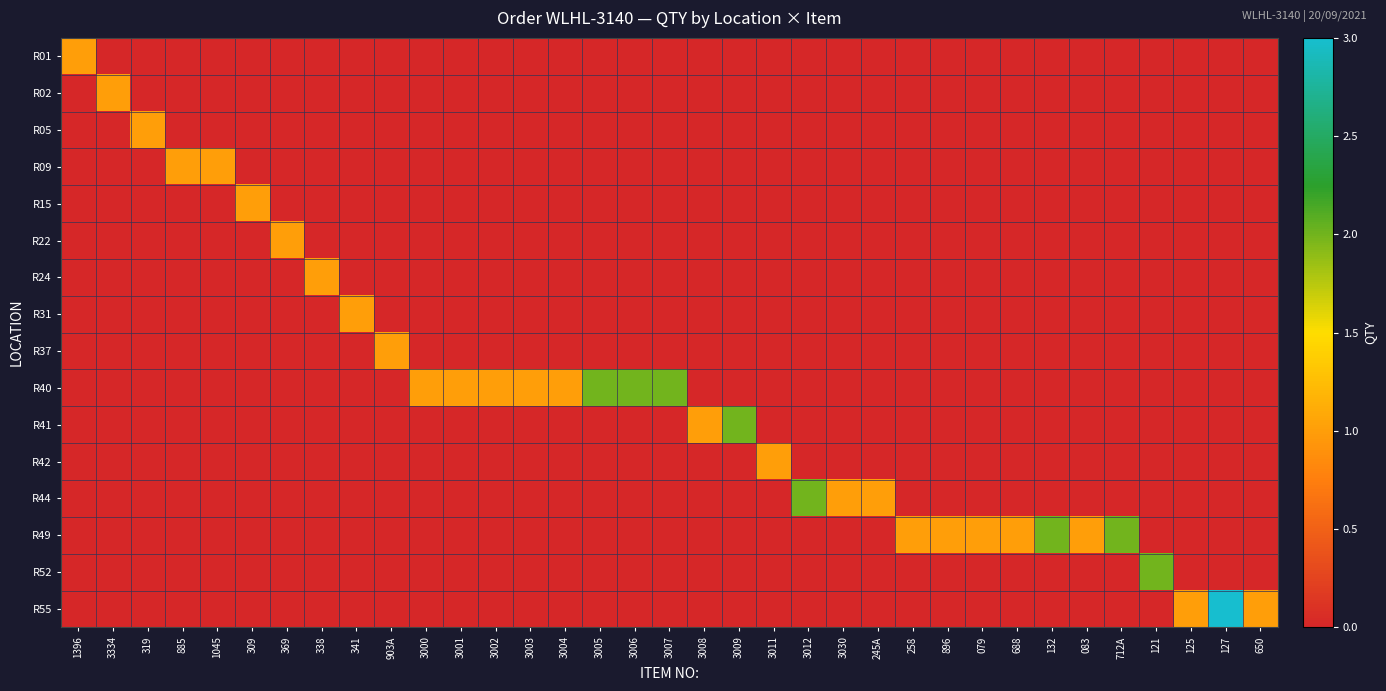

Reading right to left, list all the values displayed in this chart.

R01: 650=0	127=0	125=0	121=0	712A=0	083=0	132=0	688=0	079=0	896=0	258=0	245A=0	3030=0	3012=0	3011=0	3009=0	3008=0	3007=0	3006=0	3005=0	3004=0	3003=0	3002=0	3001=0	3000=0	903A=0	341=0	338=0	369=0	309=0	1045=0	885=0	319=0	3334=0	1396=1
R02: 650=0	127=0	125=0	121=0	712A=0	083=0	132=0	688=0	079=0	896=0	258=0	245A=0	3030=0	3012=0	3011=0	3009=0	3008=0	3007=0	3006=0	3005=0	3004=0	3003=0	3002=0	3001=0	3000=0	903A=0	341=0	338=0	369=0	309=0	1045=0	885=0	319=0	3334=1	1396=0
R05: 650=0	127=0	125=0	121=0	712A=0	083=0	132=0	688=0	079=0	896=0	258=0	245A=0	3030=0	3012=0	3011=0	3009=0	3008=0	3007=0	3006=0	3005=0	3004=0	3003=0	3002=0	3001=0	3000=0	903A=0	341=0	338=0	369=0	309=0	1045=0	885=0	319=1	3334=0	1396=0
R09: 650=0	127=0	125=0	121=0	712A=0	083=0	132=0	688=0	079=0	896=0	258=0	245A=0	3030=0	3012=0	3011=0	3009=0	3008=0	3007=0	3006=0	3005=0	3004=0	3003=0	3002=0	3001=0	3000=0	903A=0	341=0	338=0	369=0	309=0	1045=1	885=1	319=0	3334=0	1396=0
R15: 650=0	127=0	125=0	121=0	712A=0	083=0	132=0	688=0	079=0	896=0	258=0	245A=0	3030=0	3012=0	3011=0	3009=0	3008=0	3007=0	3006=0	3005=0	3004=0	3003=0	3002=0	3001=0	3000=0	903A=0	341=0	338=0	369=0	309=1	1045=0	885=0	319=0	3334=0	1396=0
R22: 650=0	127=0	125=0	121=0	712A=0	083=0	132=0	688=0	079=0	896=0	258=0	245A=0	3030=0	3012=0	3011=0	3009=0	3008=0	3007=0	3006=0	3005=0	3004=0	3003=0	3002=0	3001=0	3000=0	903A=0	341=0	338=0	369=1	309=0	1045=0	885=0	319=0	3334=0	1396=0
R24: 650=0	127=0	125=0	121=0	712A=0	083=0	132=0	688=0	079=0	896=0	258=0	245A=0	3030=0	3012=0	3011=0	3009=0	3008=0	3007=0	3006=0	3005=0	3004=0	3003=0	3002=0	3001=0	3000=0	903A=0	341=0	338=1	369=0	309=0	1045=0	885=0	319=0	3334=0	1396=0
R31: 650=0	127=0	125=0	121=0	712A=0	083=0	132=0	688=0	079=0	896=0	258=0	245A=0	3030=0	3012=0	3011=0	3009=0	3008=0	3007=0	3006=0	3005=0	3004=0	3003=0	3002=0	3001=0	3000=0	903A=0	341=1	338=0	369=0	309=0	1045=0	885=0	319=0	3334=0	1396=0
R37: 650=0	127=0	125=0	121=0	712A=0	083=0	132=0	688=0	079=0	896=0	258=0	245A=0	3030=0	3012=0	3011=0	3009=0	3008=0	3007=0	3006=0	3005=0	3004=0	3003=0	3002=0	3001=0	3000=0	903A=1	341=0	338=0	369=0	309=0	1045=0	885=0	319=0	3334=0	1396=0
R40: 650=0	127=0	125=0	121=0	712A=0	083=0	132=0	688=0	079=0	896=0	258=0	245A=0	3030=0	3012=0	3011=0	3009=0	3008=0	3007=2	3006=2	3005=2	3004=1	3003=1	3002=1	3001=1	3000=1	903A=0	341=0	338=0	369=0	309=0	1045=0	885=0	319=0	3334=0	1396=0
R41: 650=0	127=0	125=0	121=0	712A=0	083=0	132=0	688=0	079=0	896=0	258=0	245A=0	3030=0	3012=0	3011=0	3009=2	3008=1	3007=0	3006=0	3005=0	3004=0	3003=0	3002=0	3001=0	3000=0	903A=0	341=0	338=0	369=0	309=0	1045=0	885=0	319=0	3334=0	1396=0
R42: 650=0	127=0	125=0	121=0	712A=0	083=0	132=0	688=0	079=0	896=0	258=0	245A=0	3030=0	3012=0	3011=1	3009=0	3008=0	3007=0	3006=0	3005=0	3004=0	3003=0	3002=0	3001=0	3000=0	903A=0	341=0	338=0	369=0	309=0	1045=0	885=0	319=0	3334=0	1396=0
R44: 650=0	127=0	125=0	121=0	712A=0	083=0	132=0	688=0	079=0	896=0	258=0	245A=1	3030=1	3012=2	3011=0	3009=0	3008=0	3007=0	3006=0	3005=0	3004=0	3003=0	3002=0	3001=0	3000=0	903A=0	341=0	338=0	369=0	309=0	1045=0	885=0	319=0	3334=0	1396=0
R49: 650=0	127=0	125=0	121=0	712A=2	083=1	132=2	688=1	079=1	896=1	258=1	245A=0	3030=0	3012=0	3011=0	3009=0	3008=0	3007=0	3006=0	3005=0	3004=0	3003=0	3002=0	3001=0	3000=0	903A=0	341=0	338=0	369=0	309=0	1045=0	885=0	319=0	3334=0	1396=0
R52: 650=0	127=0	125=0	121=2	712A=0	083=0	132=0	688=0	079=0	896=0	258=0	245A=0	3030=0	3012=0	3011=0	3009=0	3008=0	3007=0	3006=0	3005=0	3004=0	3003=0	3002=0	3001=0	3000=0	903A=0	341=0	338=0	369=0	309=0	1045=0	885=0	319=0	3334=0	1396=0
R55: 650=1	127=3	125=1	121=0	712A=0	083=0	132=0	688=0	079=0	896=0	258=0	245A=0	3030=0	3012=0	3011=0	3009=0	3008=0	3007=0	3006=0	3005=0	3004=0	3003=0	3002=0	3001=0	3000=0	903A=0	341=0	338=0	369=0	309=0	1045=0	885=0	319=0	3334=0	1396=0